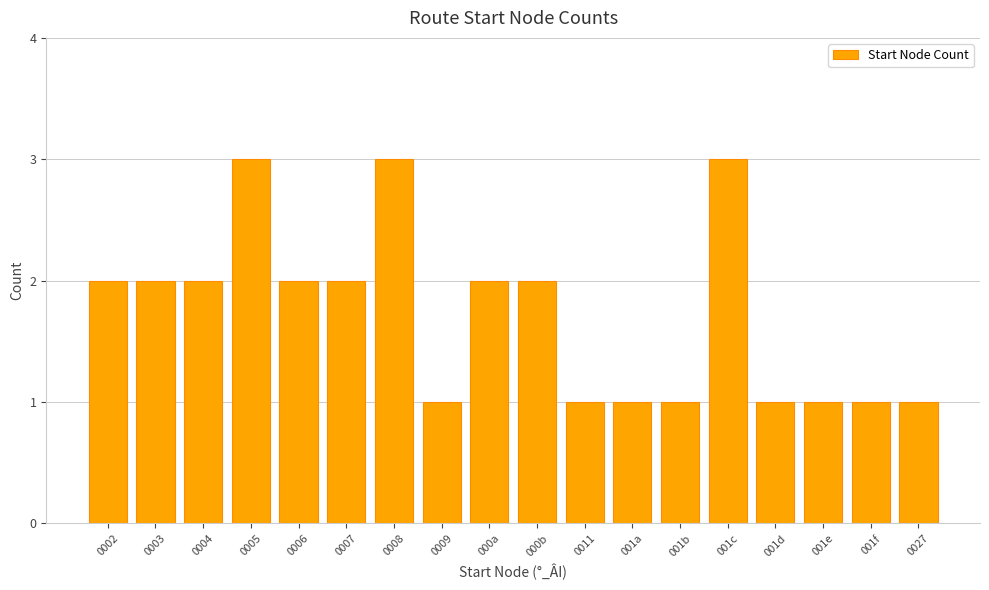

Count the number of categories in the chart.

18